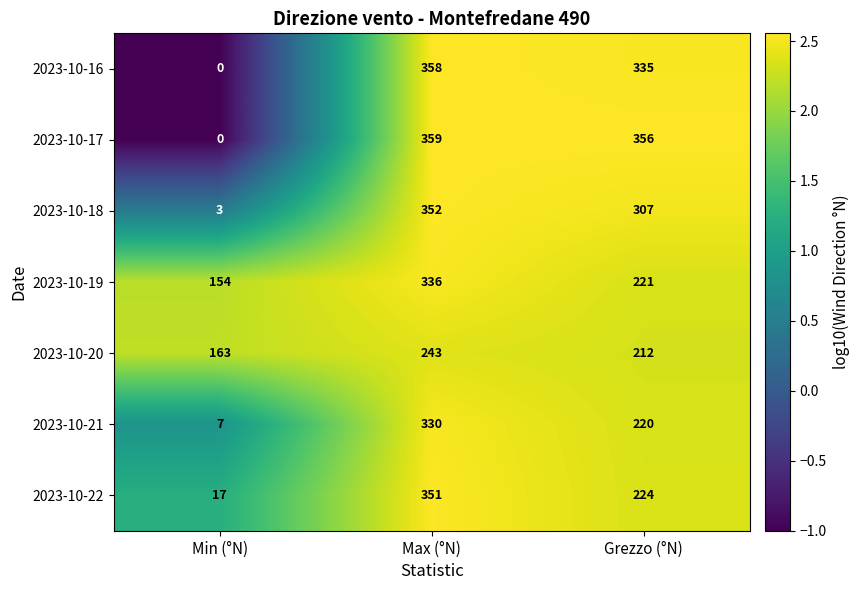

True or false: 2023-10-20 has a value of 212 at Grezzo (°N).

True